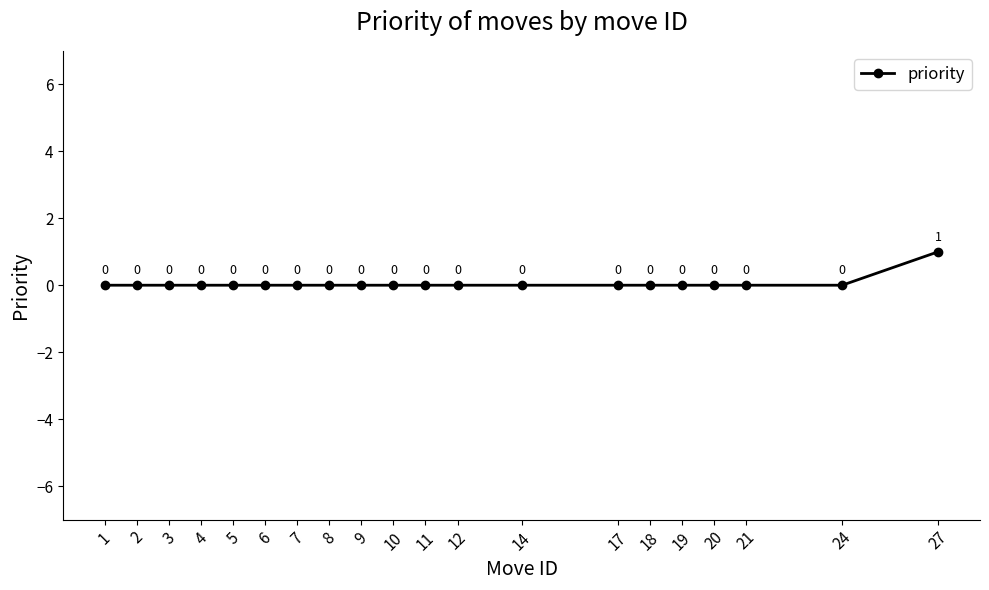

How many values are between 0 and 1?

20